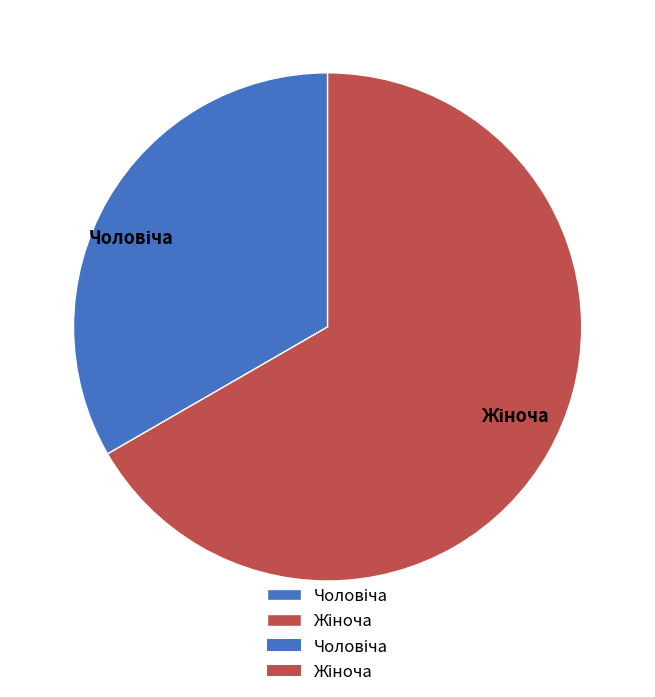

To the nearest percent, what percentage of the pie is Чоловіча?

33%